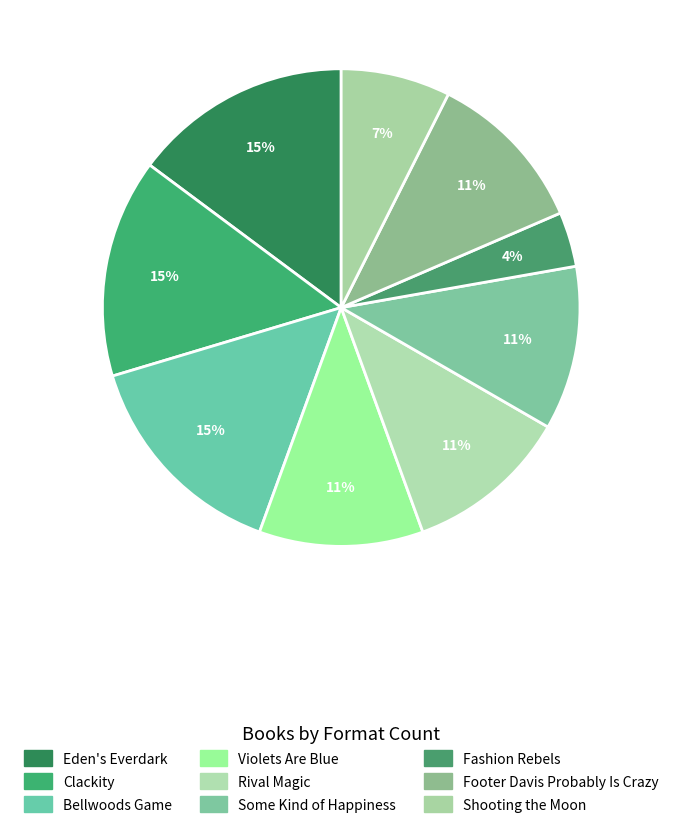

Which slice is the smallest?

Fashion Rebels